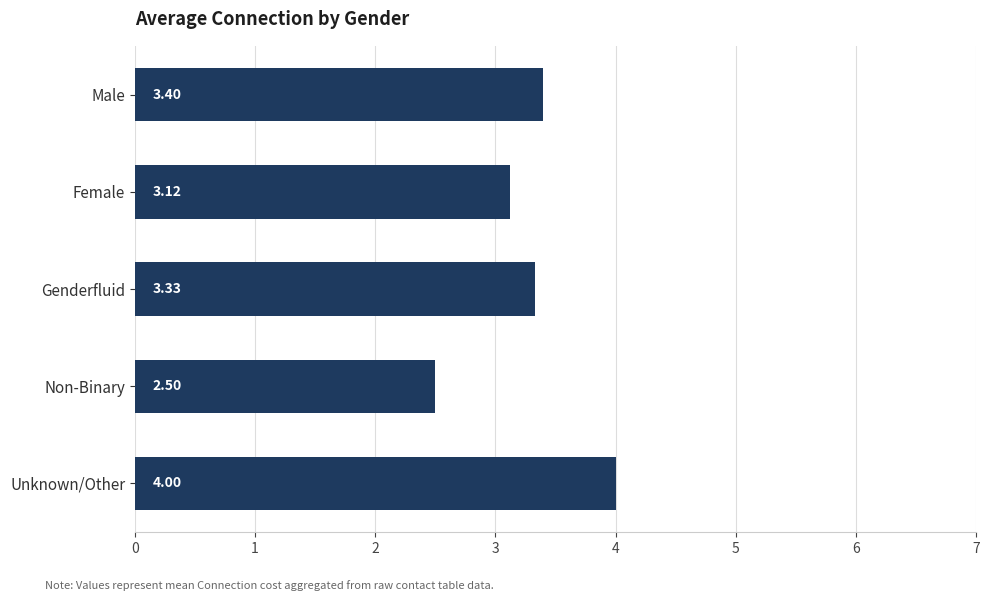

Between Male and Female, which is larger?

Male